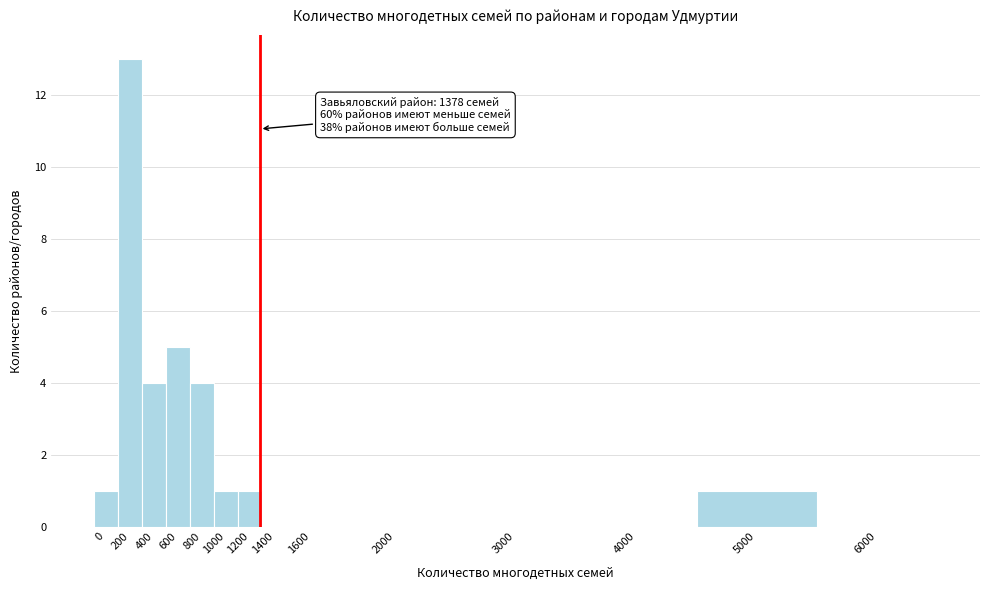

Reading left to right, transcribe all the data shown in this chart.

0=1	200=13	400=4	600=5	800=4	1000=1	1200=1	1400=0	1600=0	2000=0	3000=0	4000=0	5000=1	6000=0